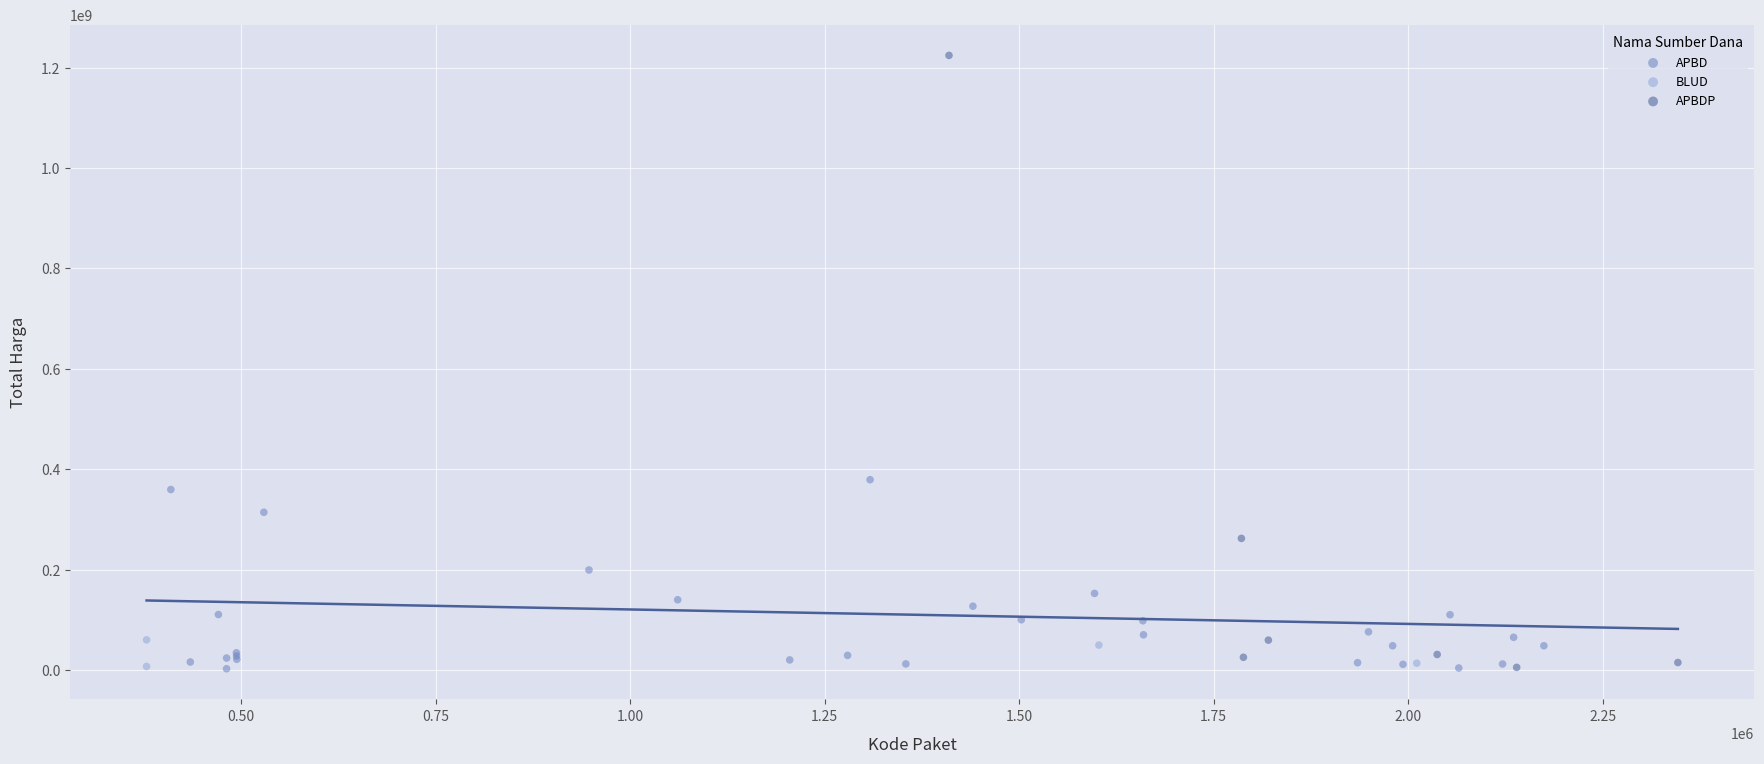

What are all the series names shown in the legend?

APBD, BLUD, APBDP